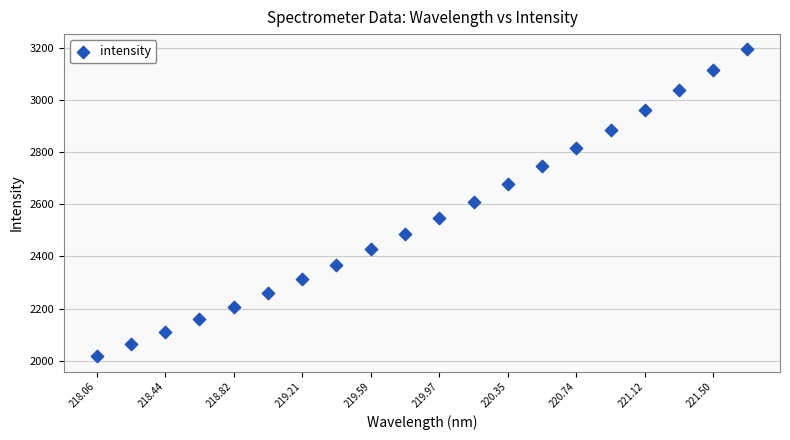

What is the range of Y values (max minus min)?

1175.4